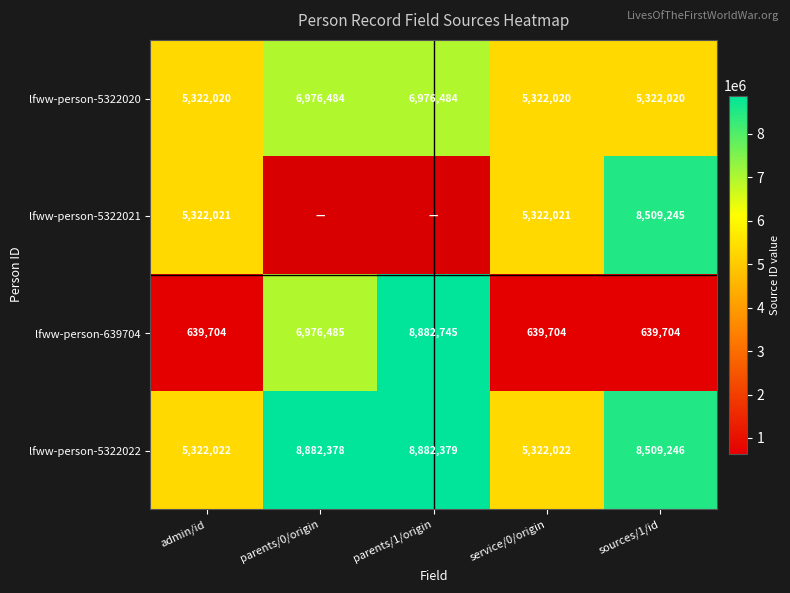

What is the spread (max minus min) of values at sources/1/id?

7869542